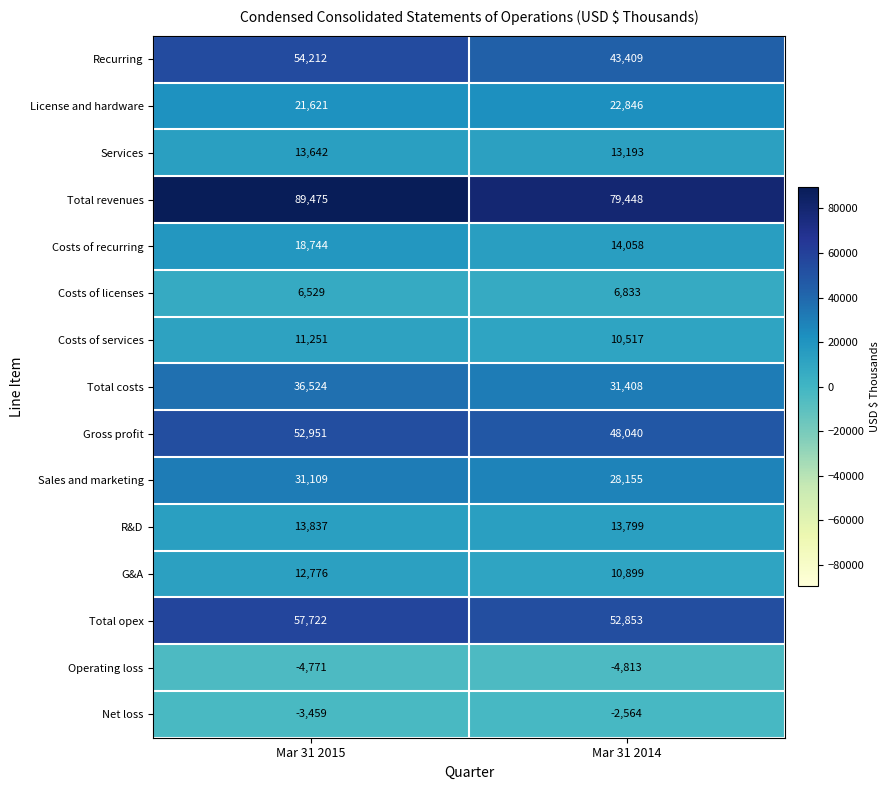

Between Mar 31 2015 and Mar 31 2014, which series saw the biggest shift?

Recurring